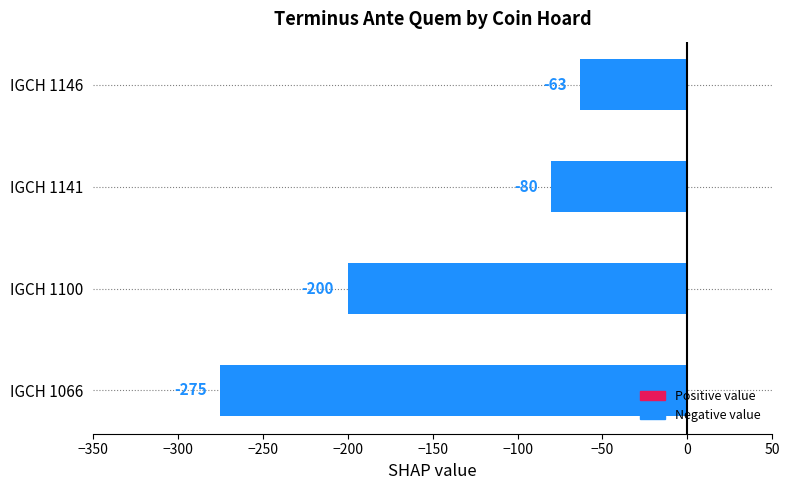

Which label corresponds to the smallest value in the chart?

IGCH 1066